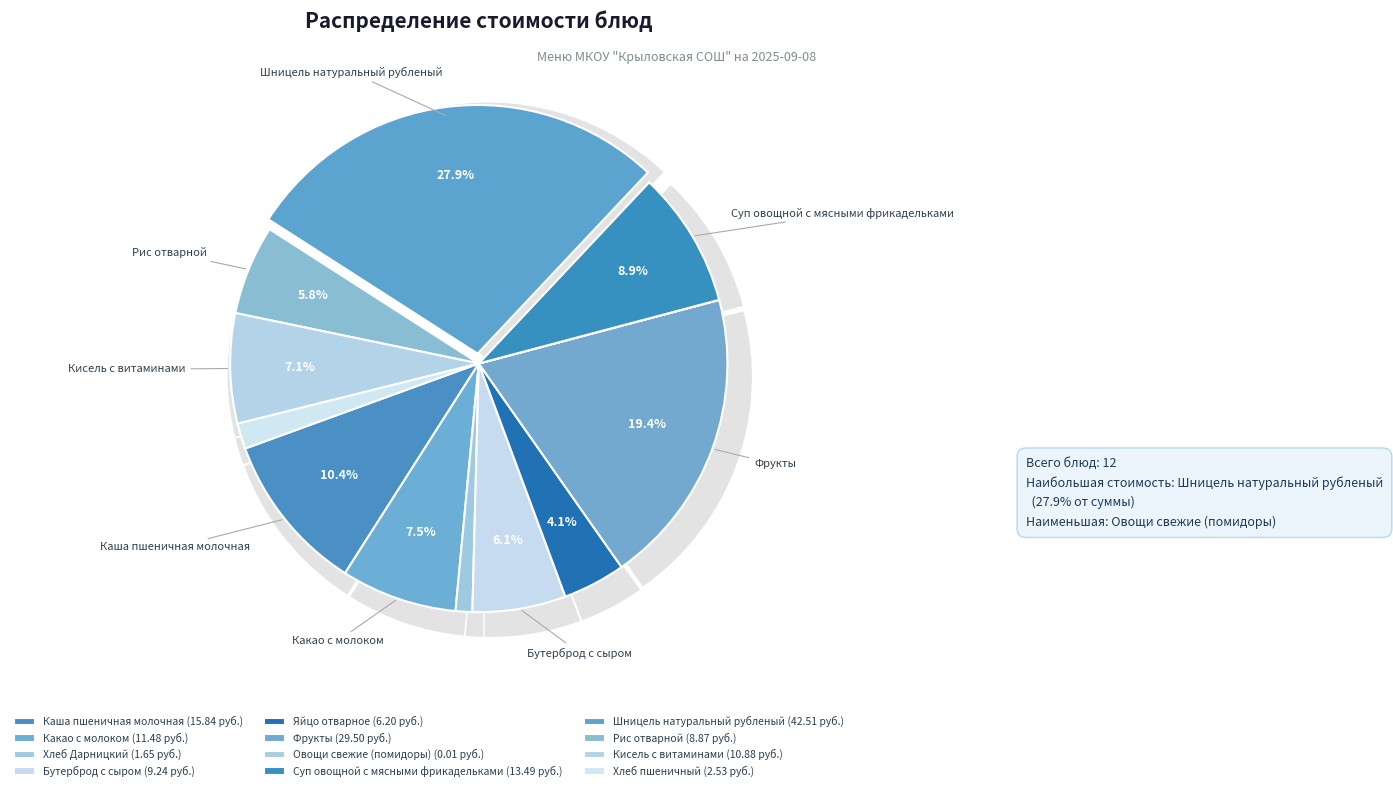

Is there any slice that represents more than half of the pie?

No